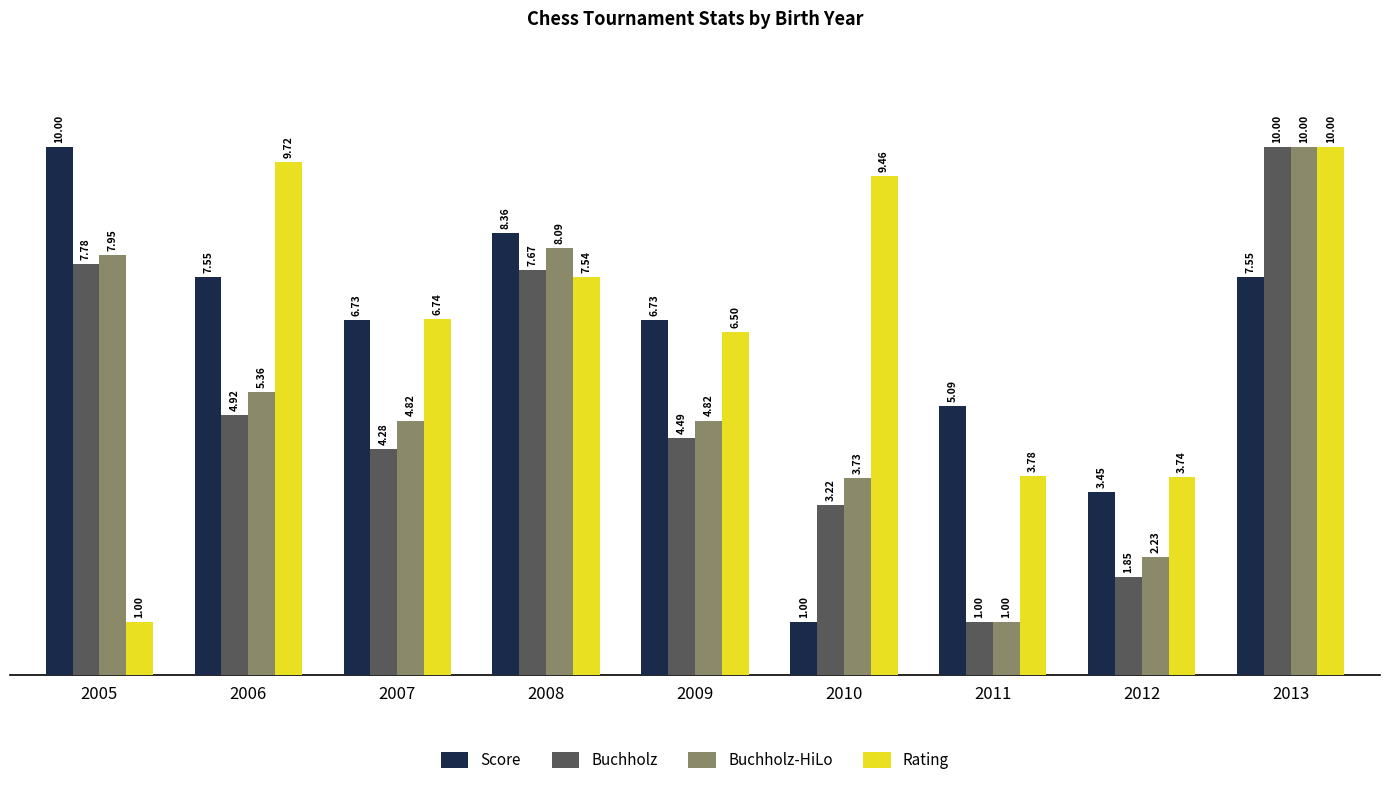

What is the difference between the highest and lowest values at 2011?

4.1